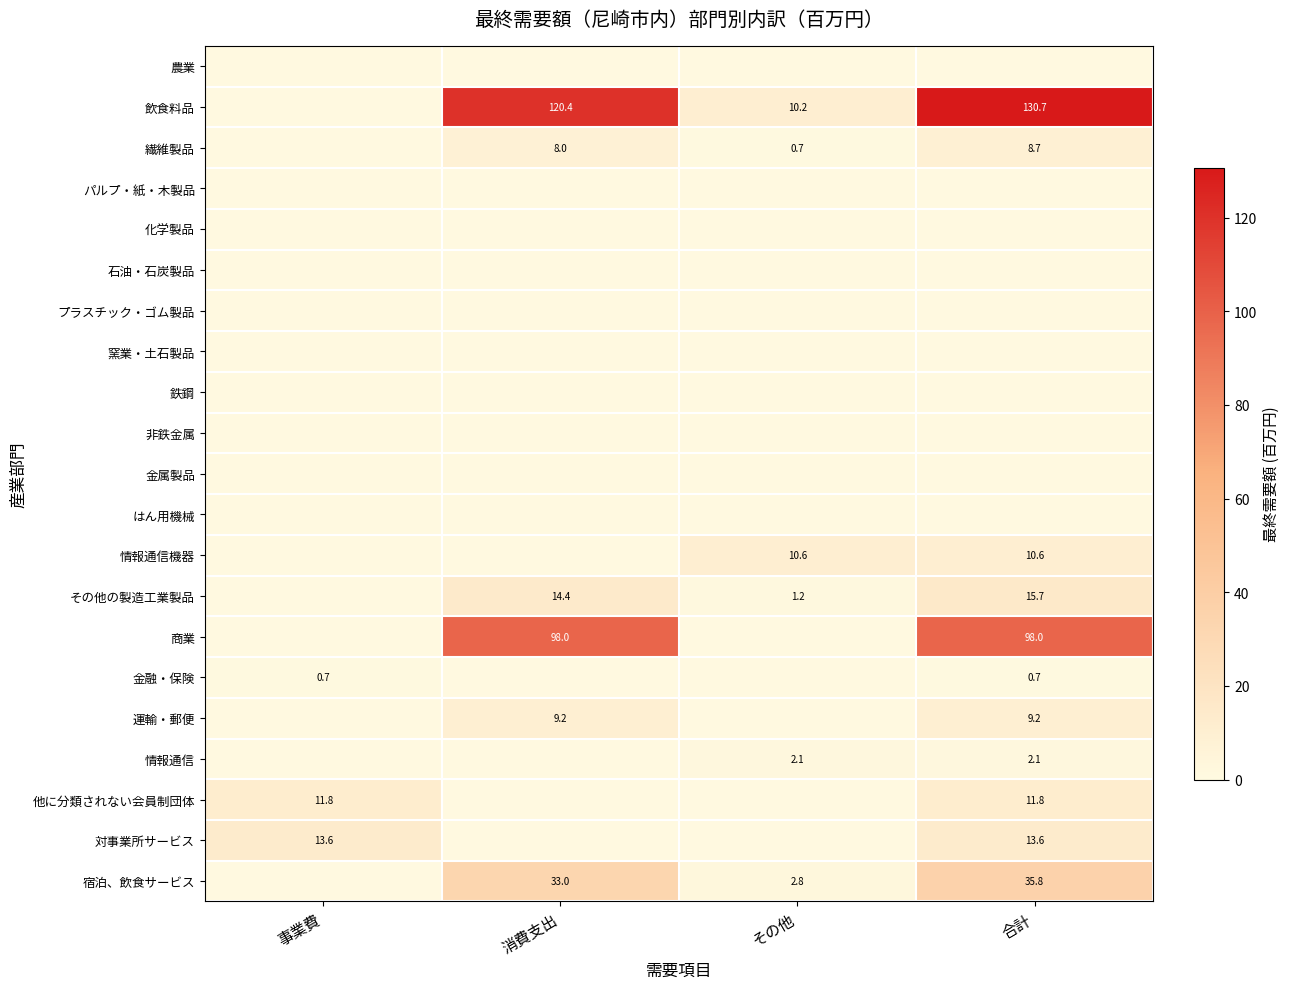

Rank the categories by 運輸・郵便 value from lowest to highest.

事業費, その他, 消費支出, 合計